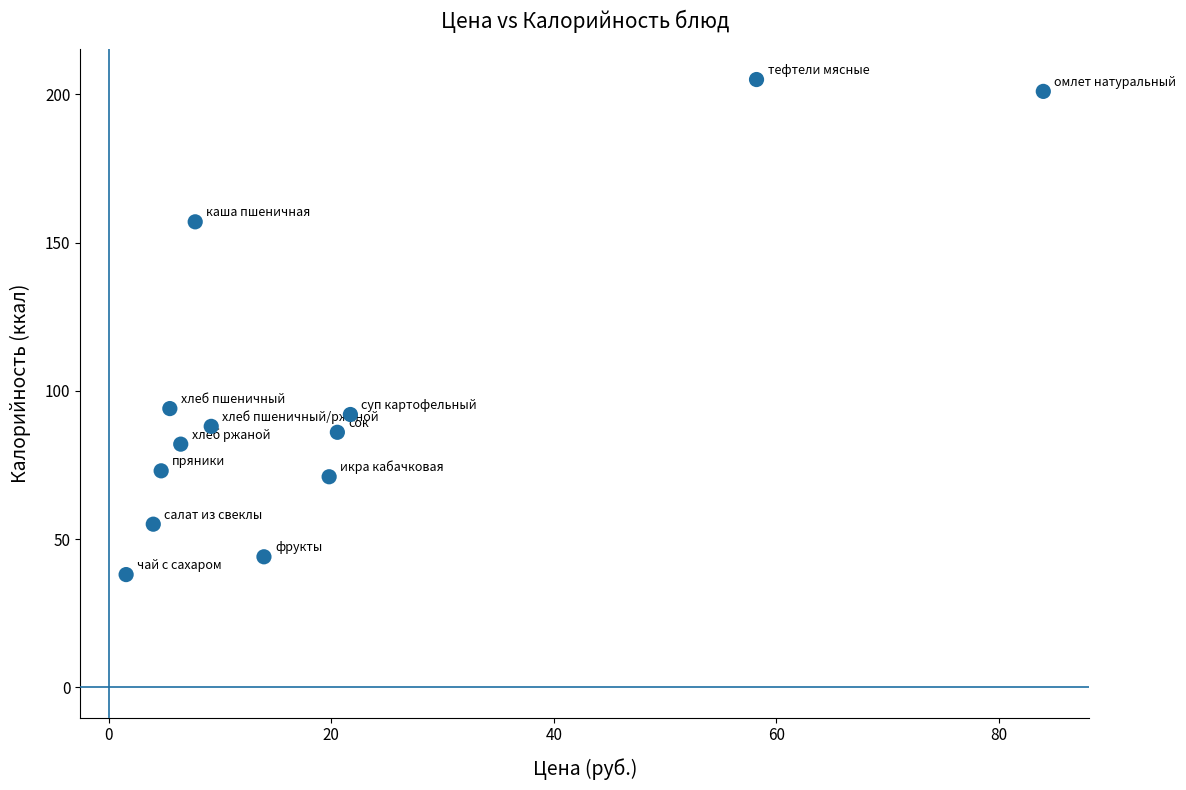

What is the range of Y values (max minus min)?

167